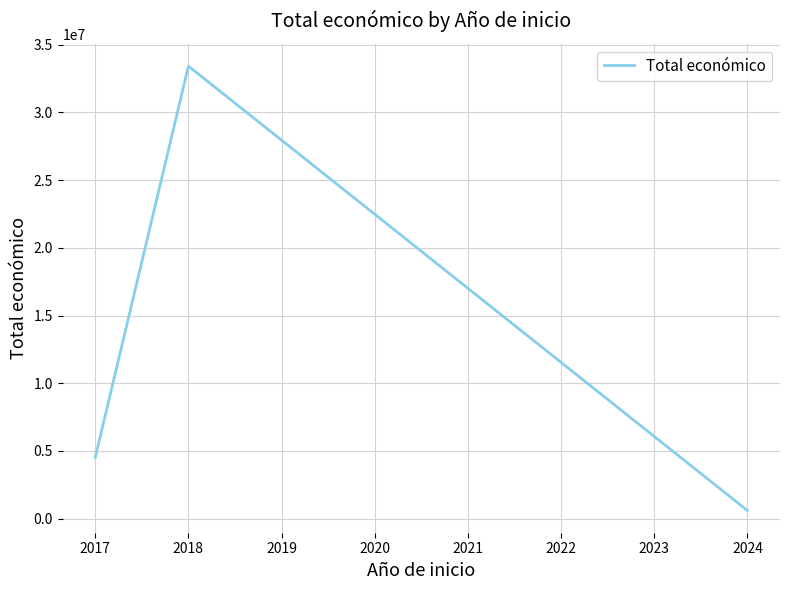

What is the change in value from 2017 to 2018?

+28904908